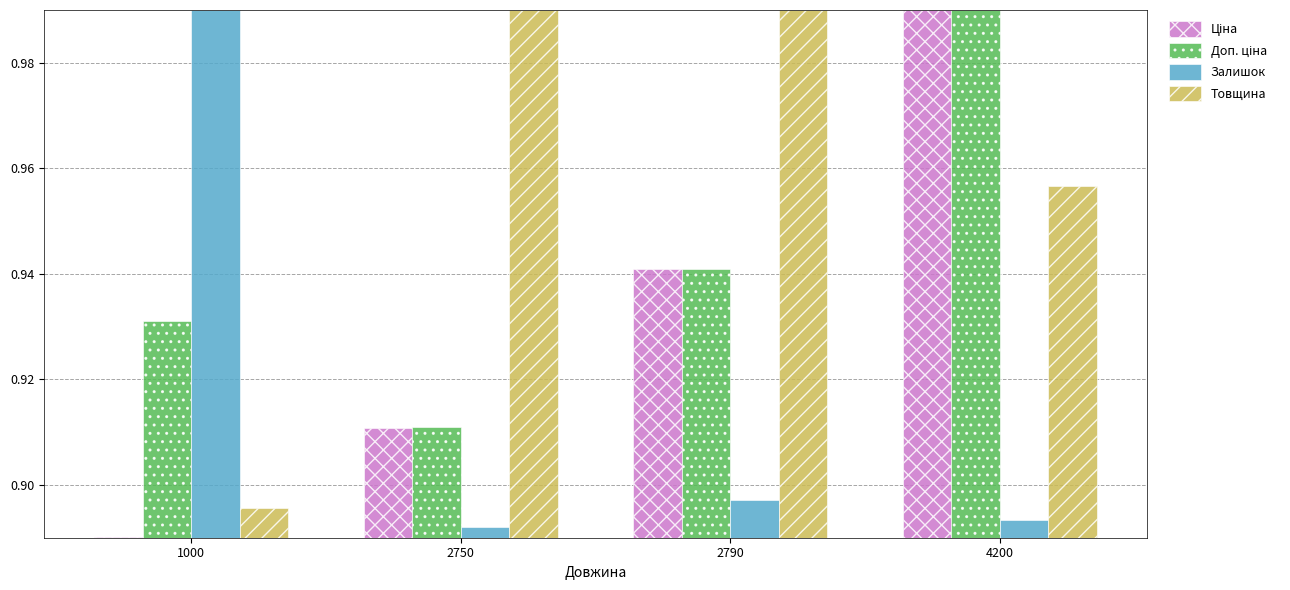

What is the difference between the Товщина values at 1000 and 2790?

0.1